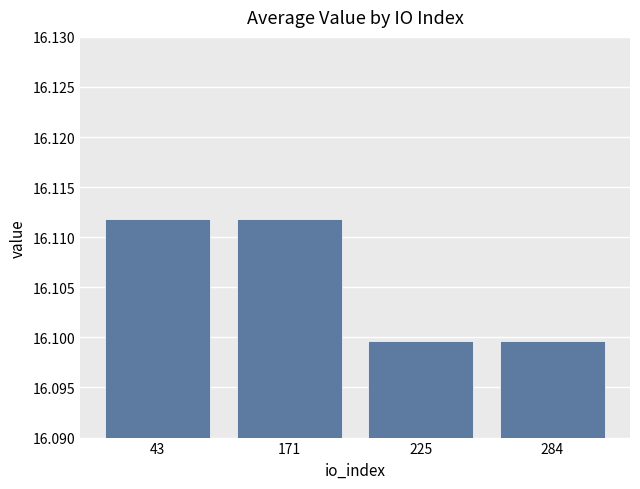

Approximately how many times larger is the value at 225 compared to 43?

1.0